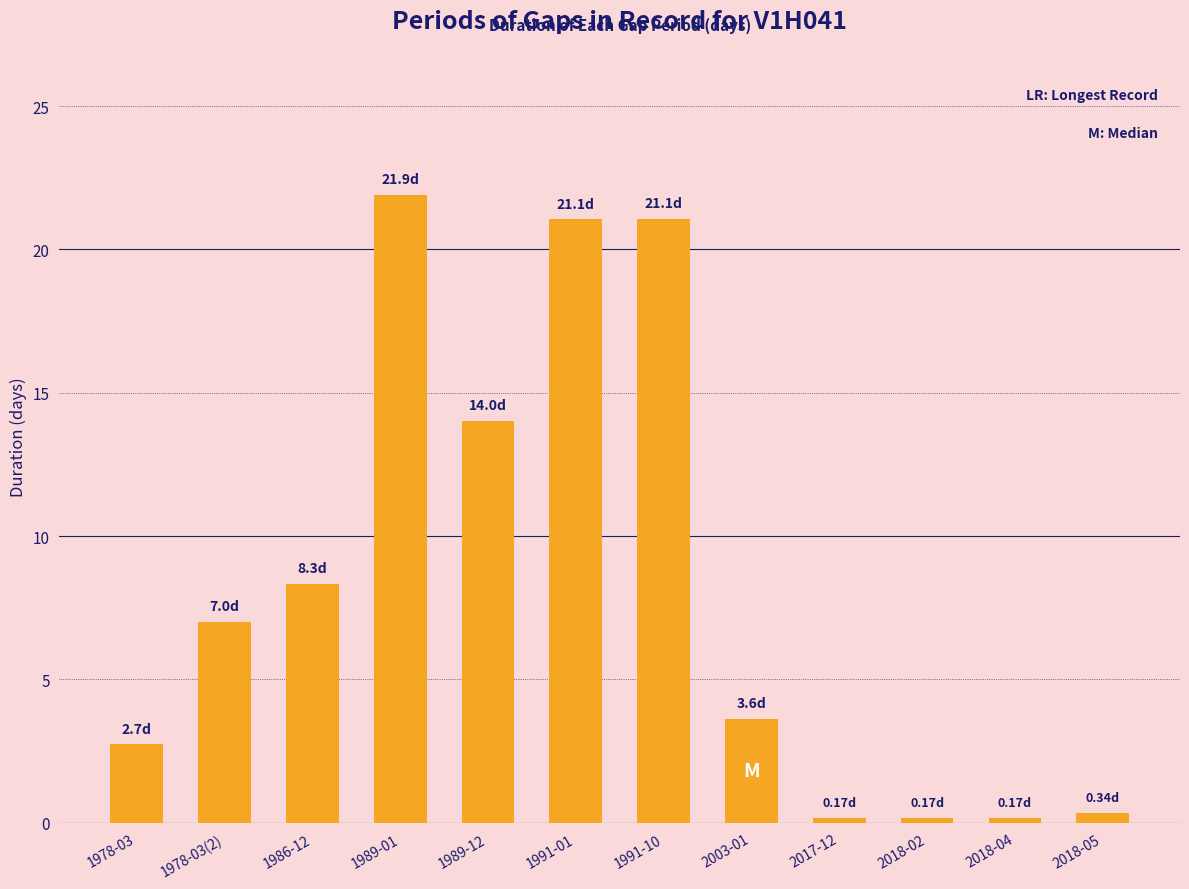

What is the average value?

8.4